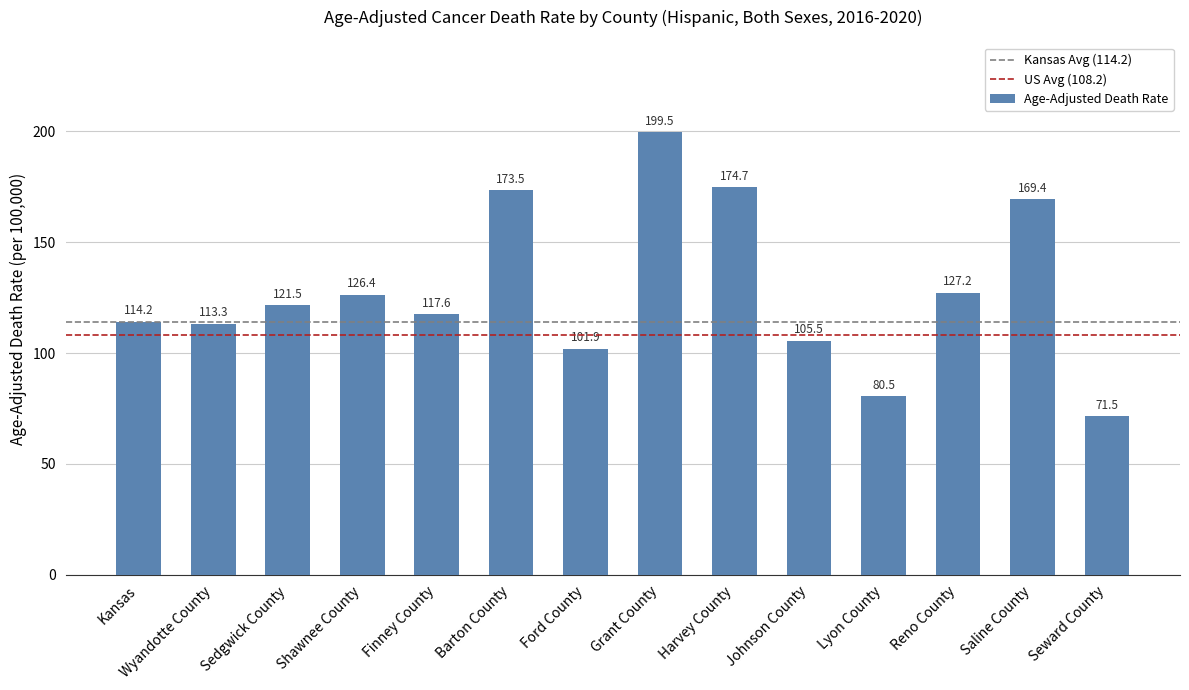

What is the difference between the maximum and minimum values?

128.0